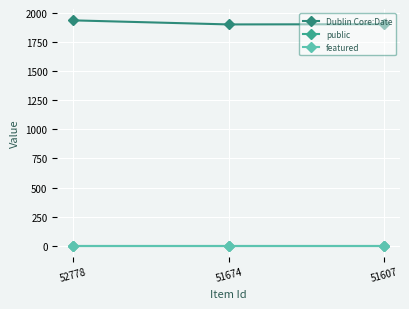

At how many categories does at least one series exceed 749?

3